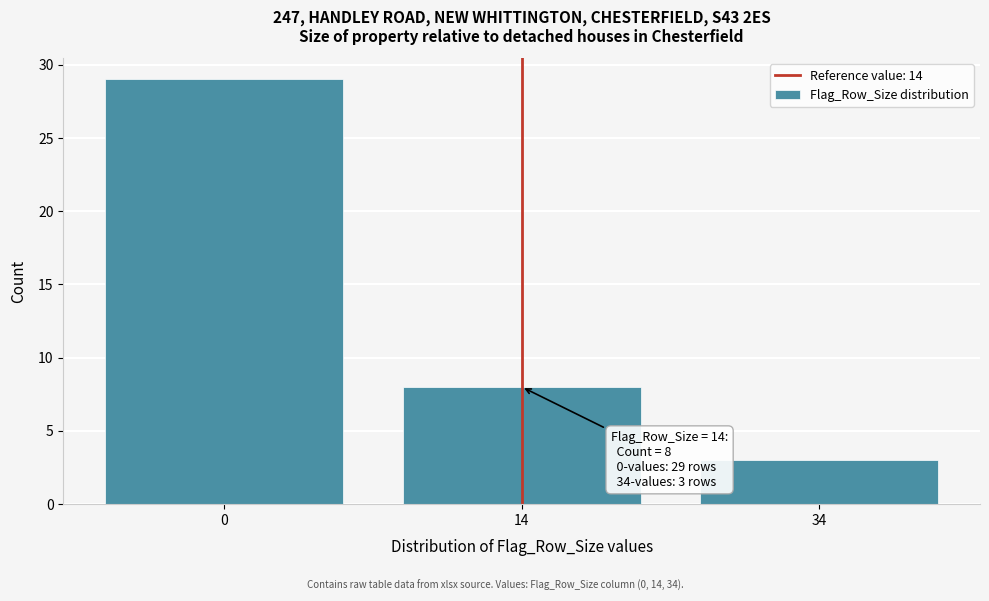

Reading right to left, extract all data points from this chart.

34=3	14=8	0=29